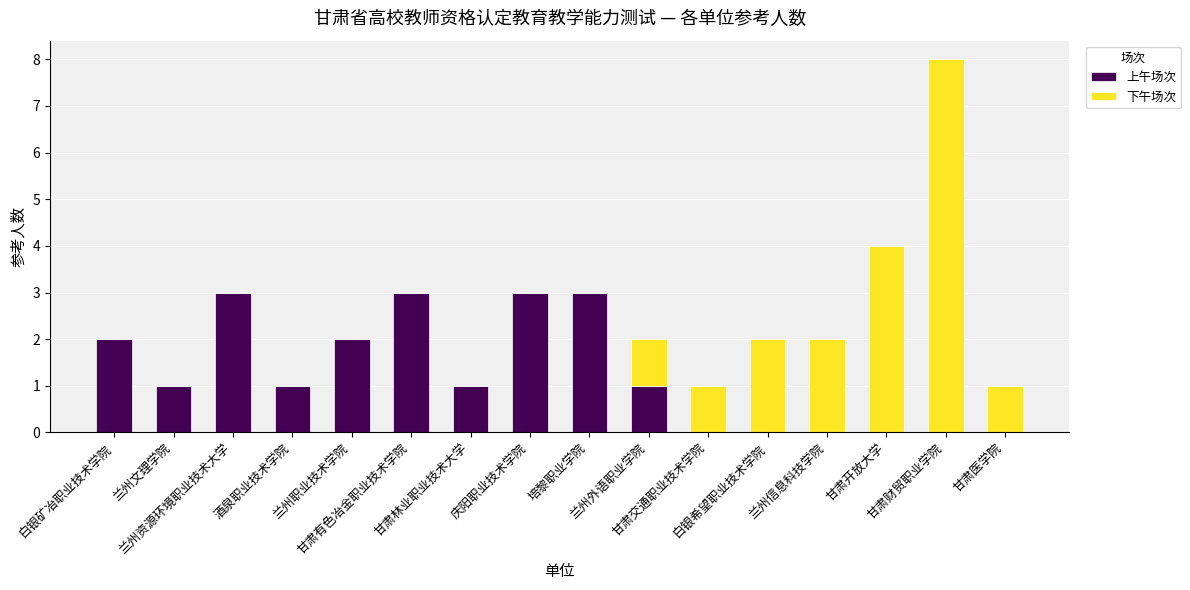

What is the sum of all 上午场次 values?

20